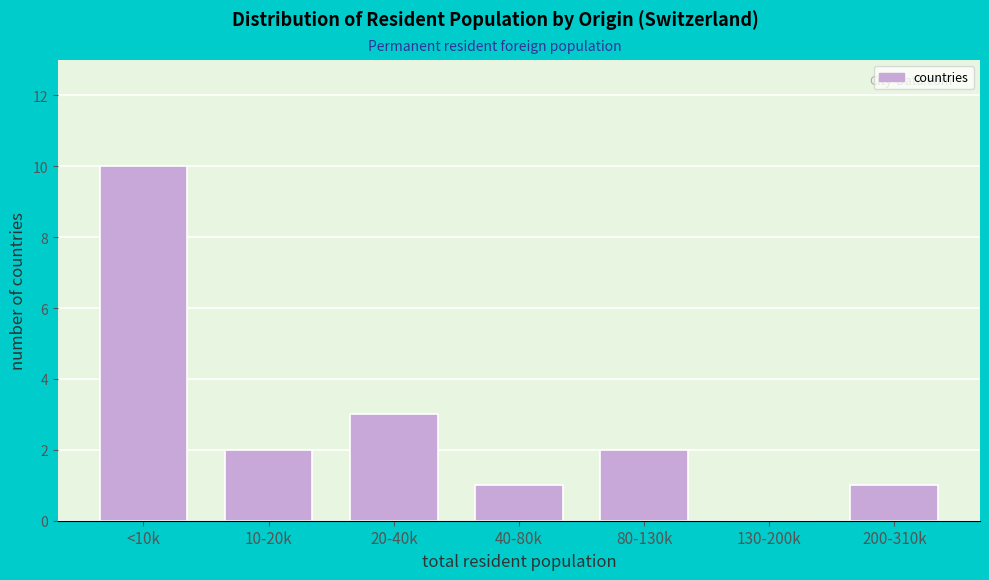

Reading left to right, extract all data points from this chart.

<10k=10	10-20k=2	20-40k=3	40-80k=1	80-130k=2	130-200k=0	200-310k=1